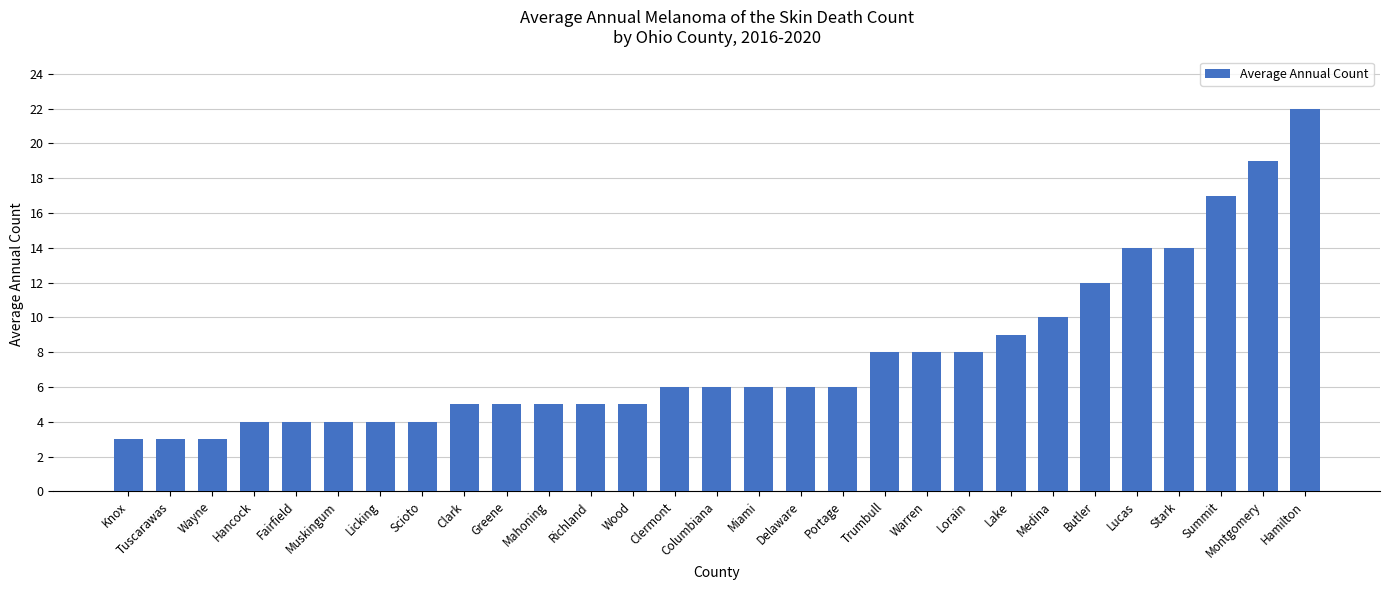

What is the ratio of the value at Portage to the value at Fairfield?

1.5